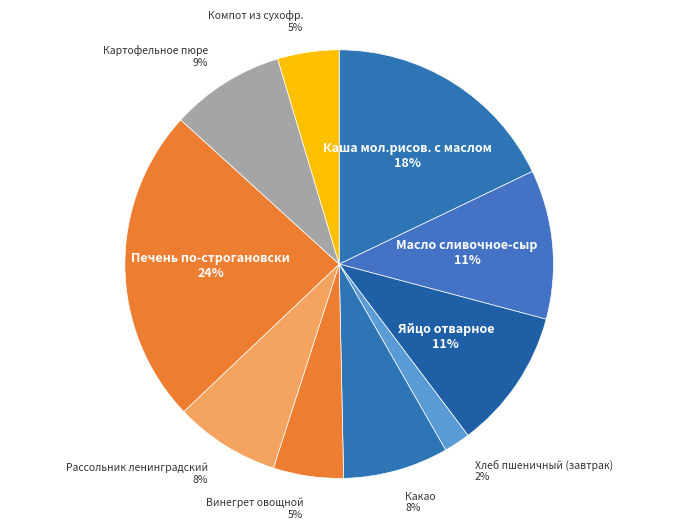

What is the largest slice in the pie chart?

Печень по-строгановски